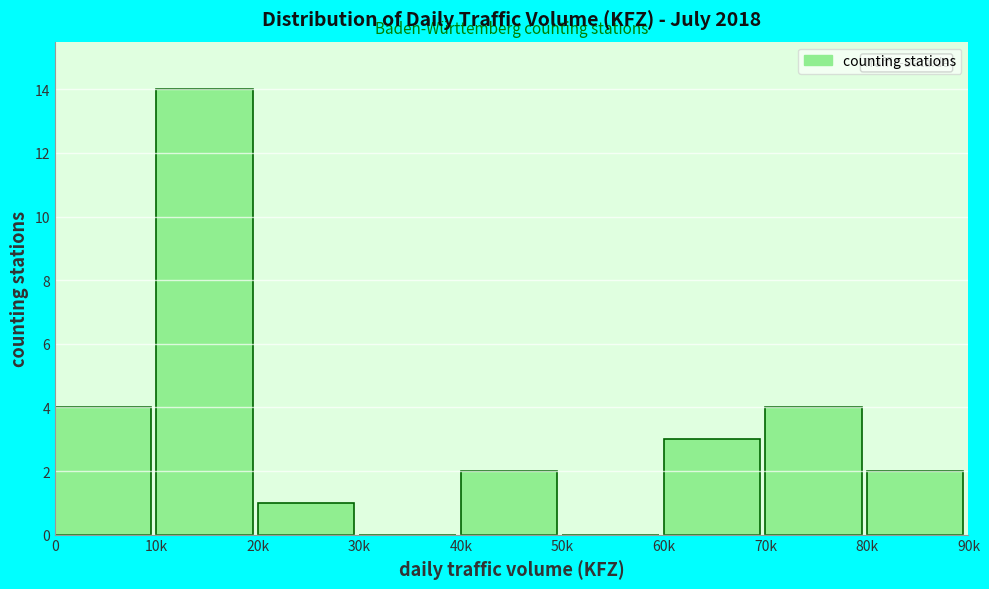

Reading left to right, what are all the values shown in this chart?

0=4	10k=14	20k=1	30k=0	40k=2	50k=0	60k=3	70k=4	80k=2